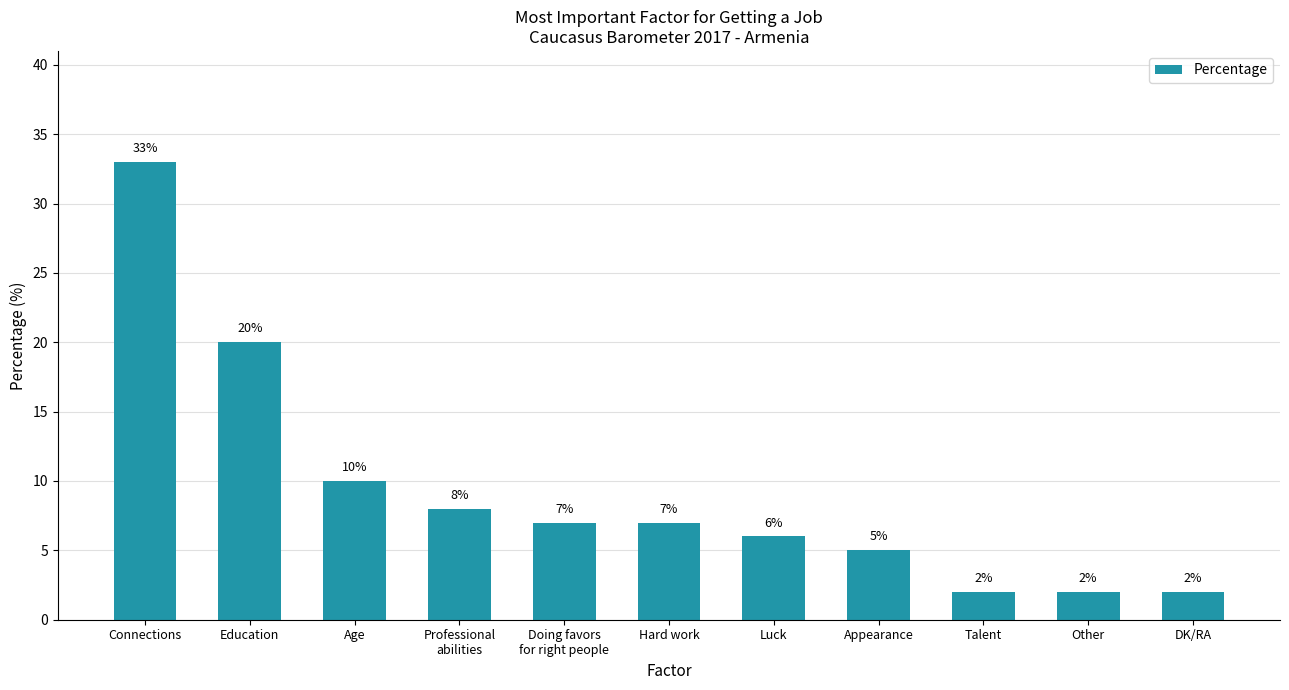

Reading left to right, extract all data points from this chart.

33	20	10	8	7	7	6	5	2	2	2